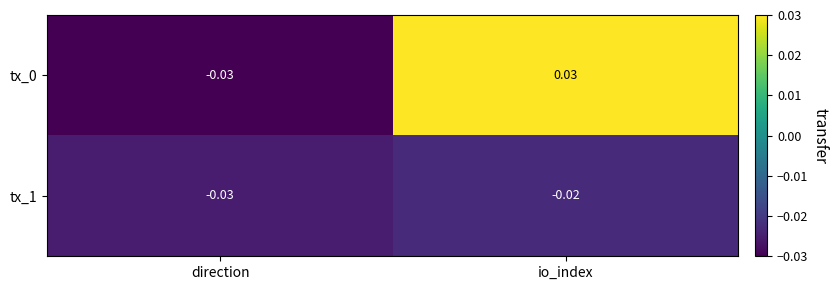

At which category is the sum across all series the highest?

io_index